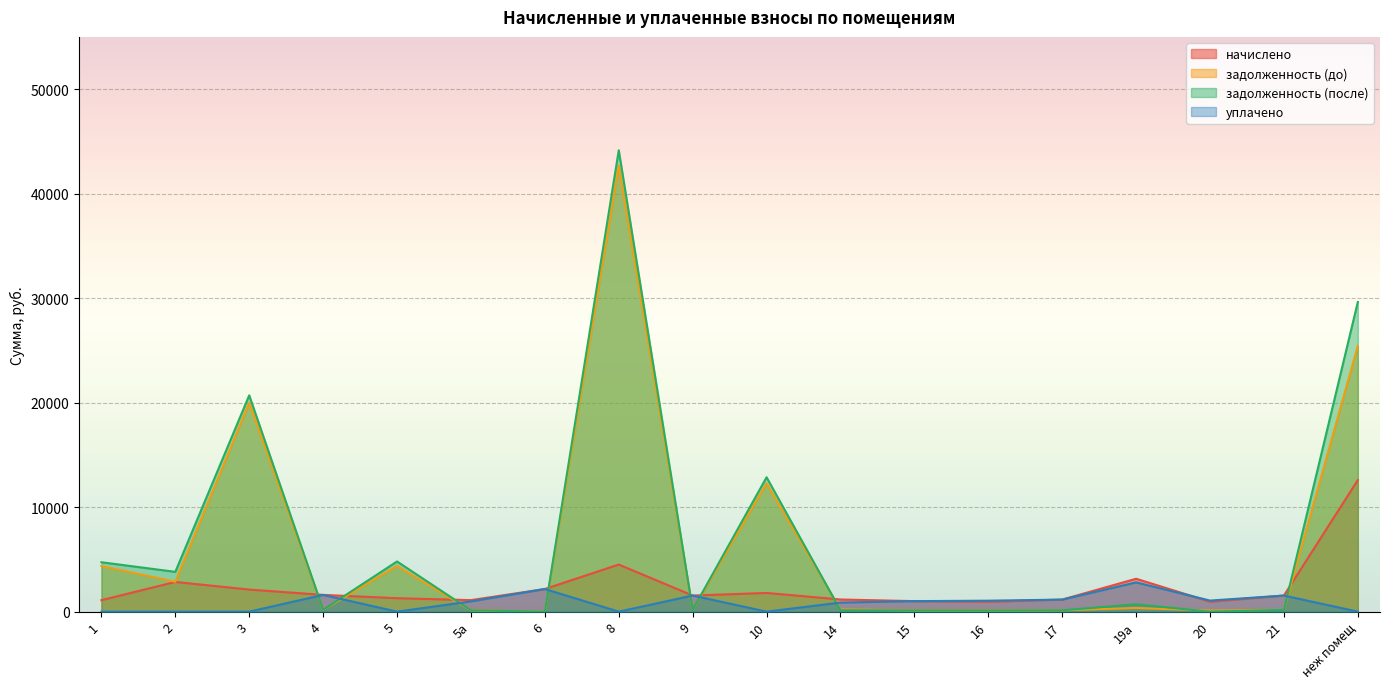

Where does the начислено series first go above 1540?

2